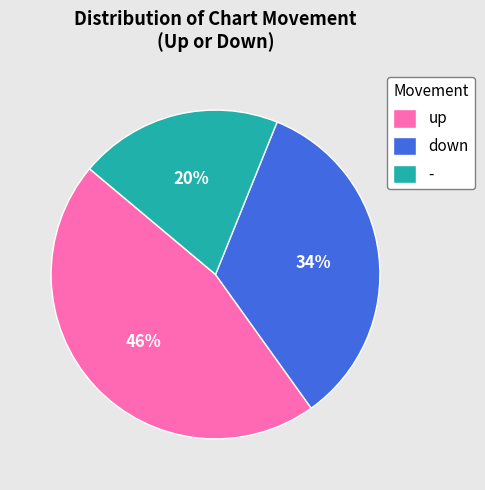

Does up account for over 50% of the chart?

No